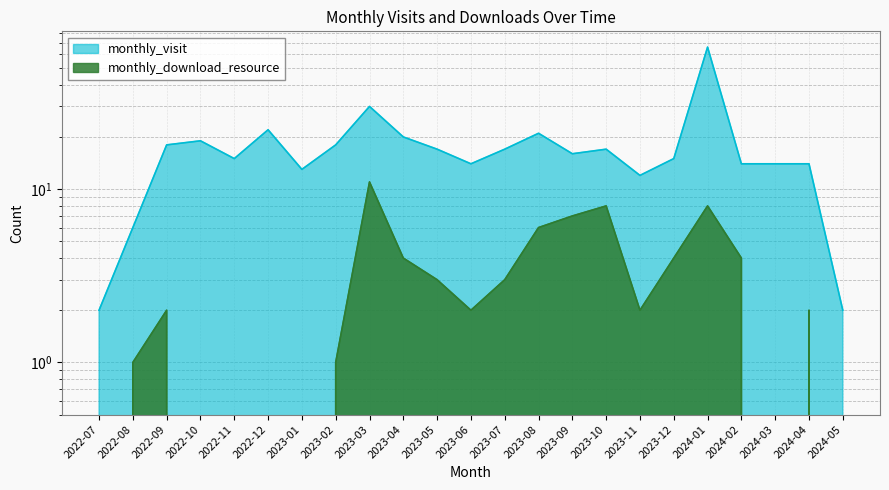

Reading left to right, transcribe all the data shown in this chart.

monthly_visit: 2022-07=2	2022-08=6	2022-09=18	2022-10=19	2022-11=15	2022-12=22	2023-01=13	2023-02=18	2023-03=30	2023-04=20	2023-05=17	2023-06=14	2023-07=17	2023-08=21	2023-09=16	2023-10=17	2023-11=12	2023-12=15	2024-01=66	2024-02=14	2024-03=14	2024-04=14	2024-05=2
monthly_download_resource: 2022-07=0	2022-08=1	2022-09=2	2022-10=0	2022-11=0	2022-12=0	2023-01=0	2023-02=1	2023-03=11	2023-04=4	2023-05=3	2023-06=2	2023-07=3	2023-08=6	2023-09=7	2023-10=8	2023-11=2	2023-12=4	2024-01=8	2024-02=4	2024-03=0	2024-04=2	2024-05=0